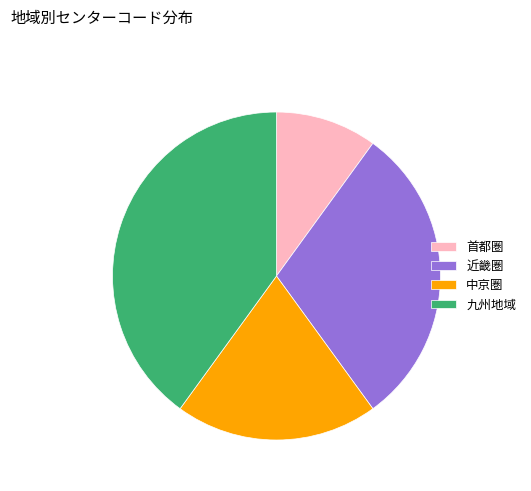

Is there any slice that represents more than half of the pie?

No